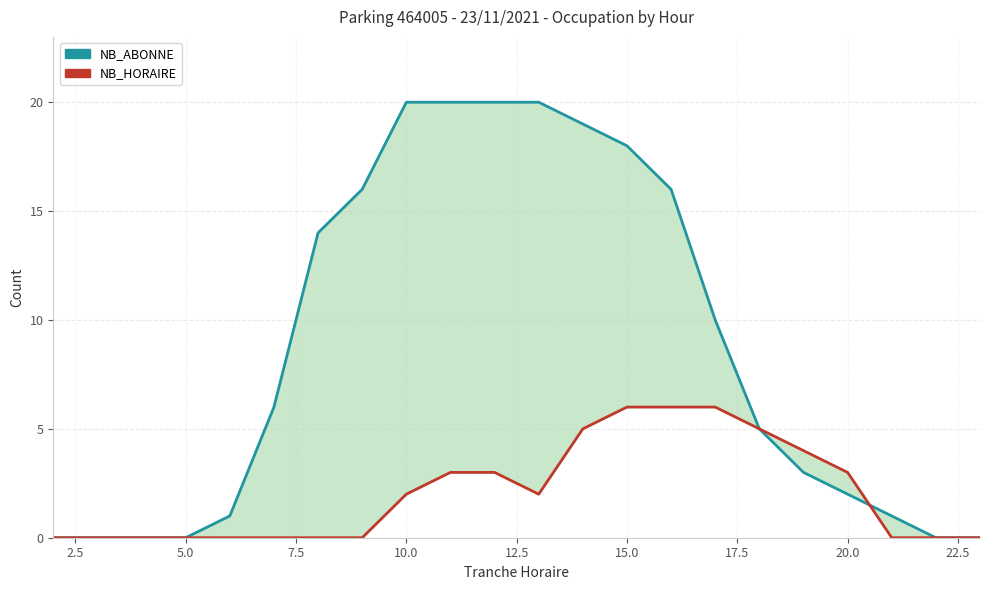

How many lines are shown in the chart?

2